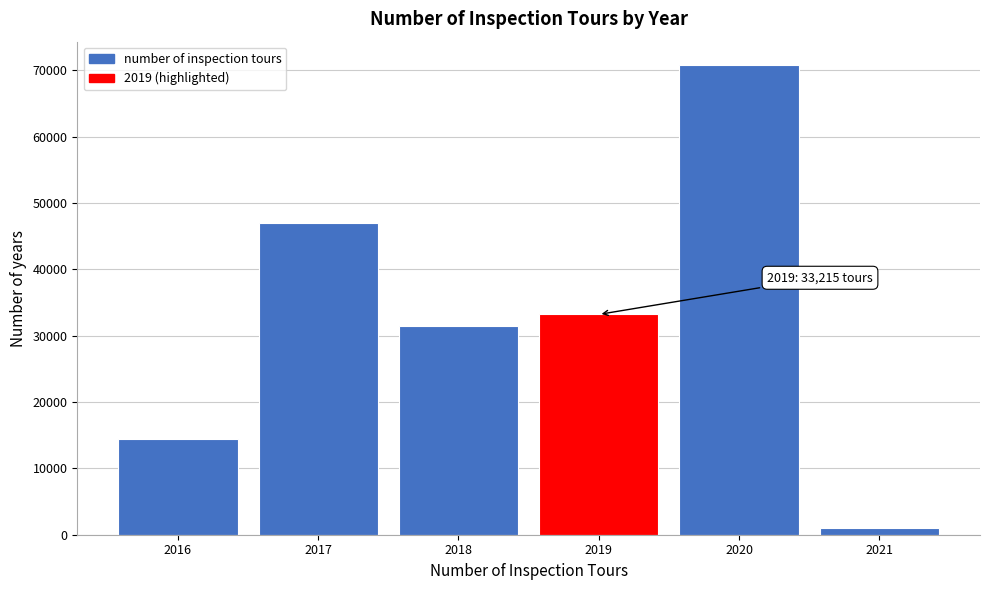

Reading left to right, list all the values displayed in this chart.

14468	47068	31430	33215	70800	1073